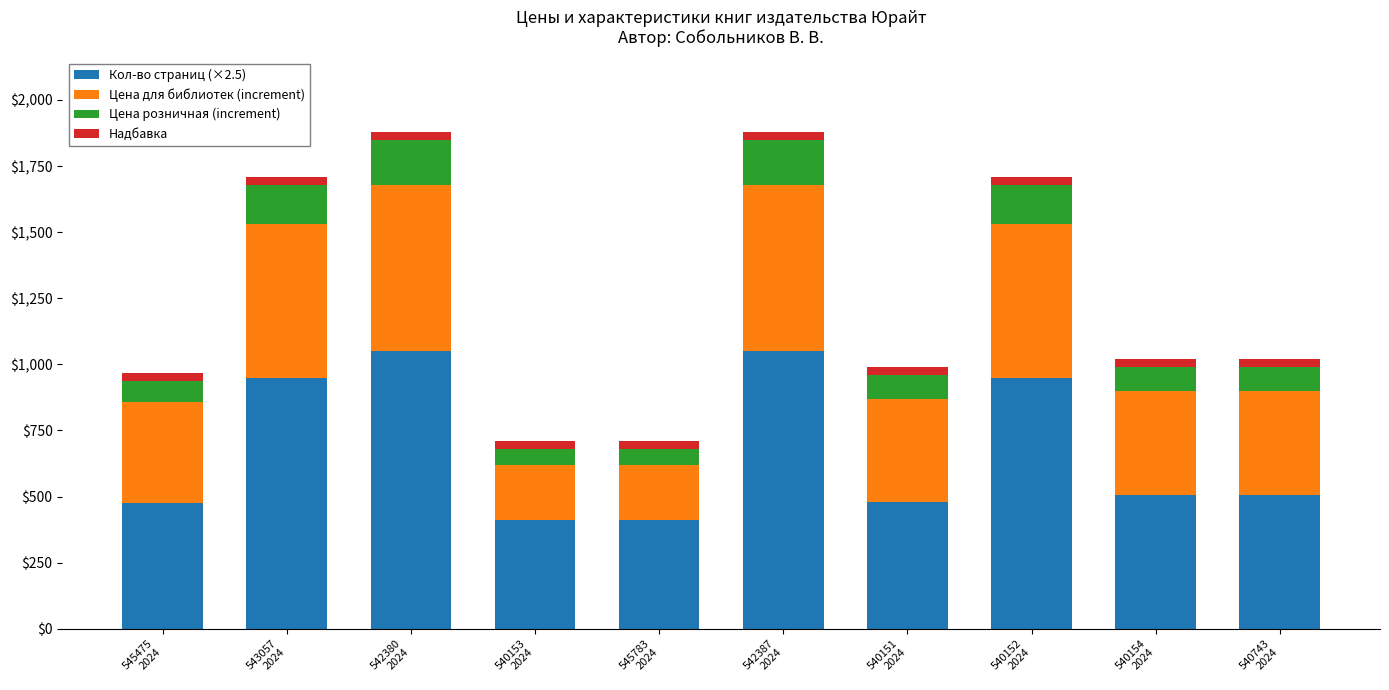

What is the highest value of the Кол-во страниц (×2.5) series?

1050.0